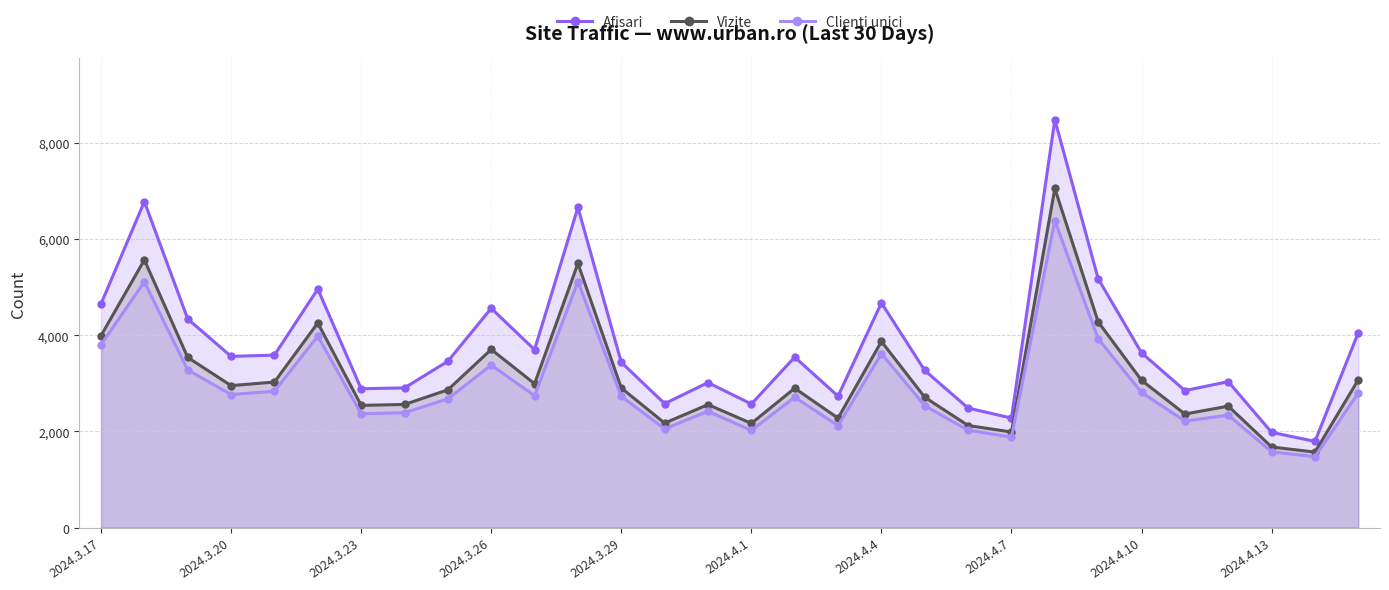

What are all the series names shown in the legend?

Afisari, Vizite, Clienti unici